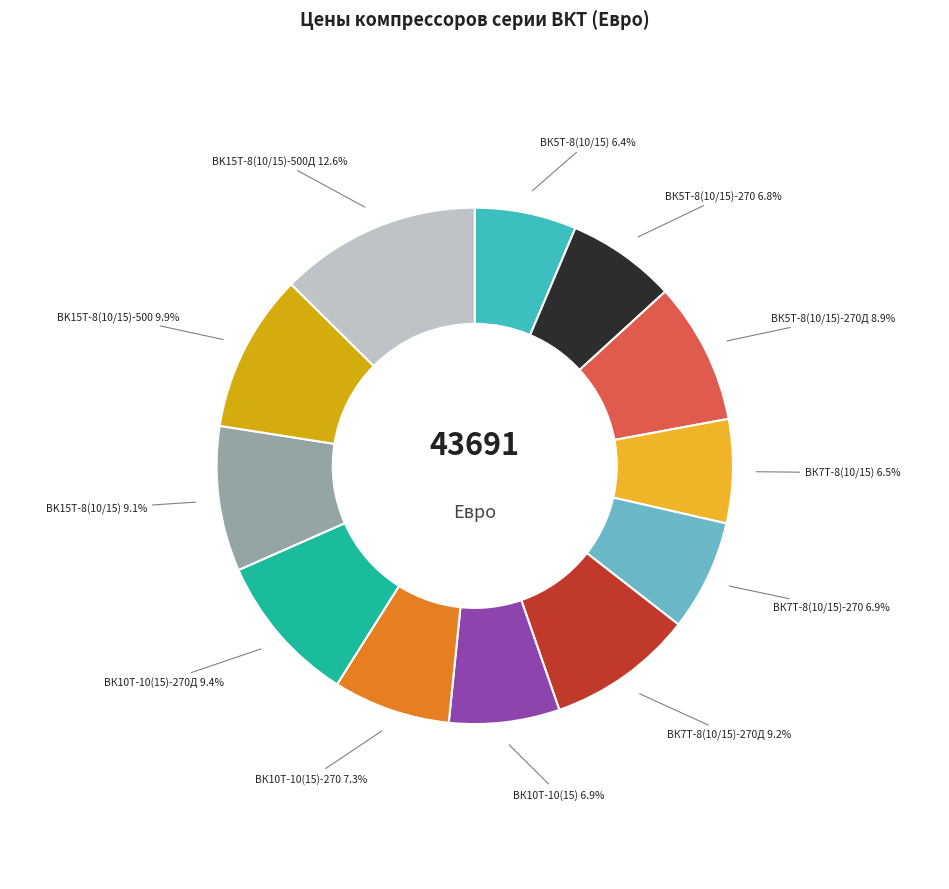

Is there a majority slice in this chart?

No